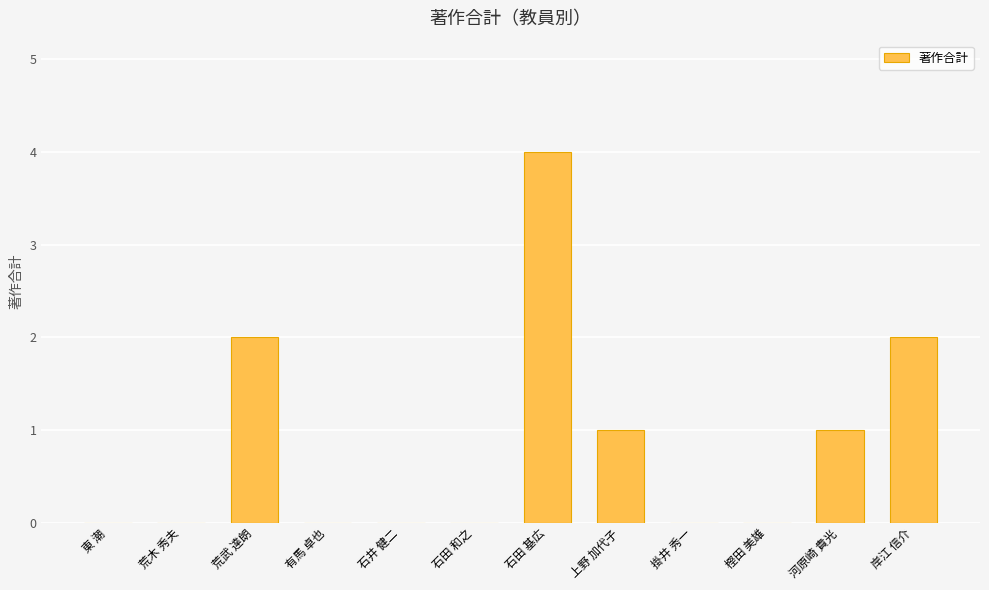

What is the change in value from 樫田 美雄 to 岸江 信介?

+2